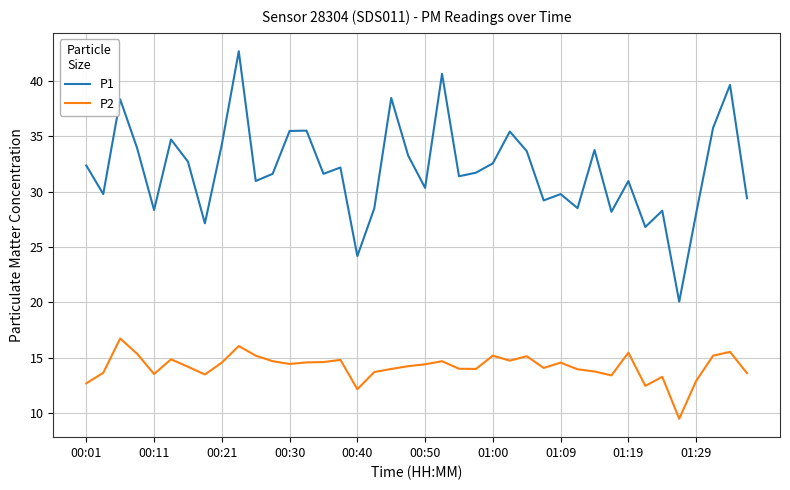

Which series has the largest total across all categories?

P1